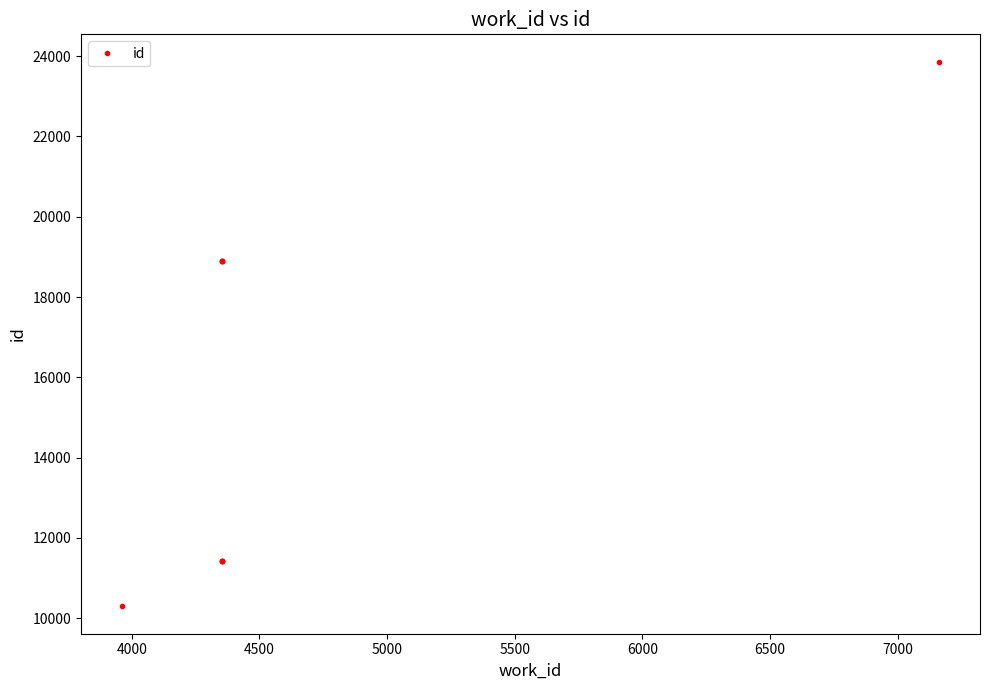

What is the smallest value displayed?

10294